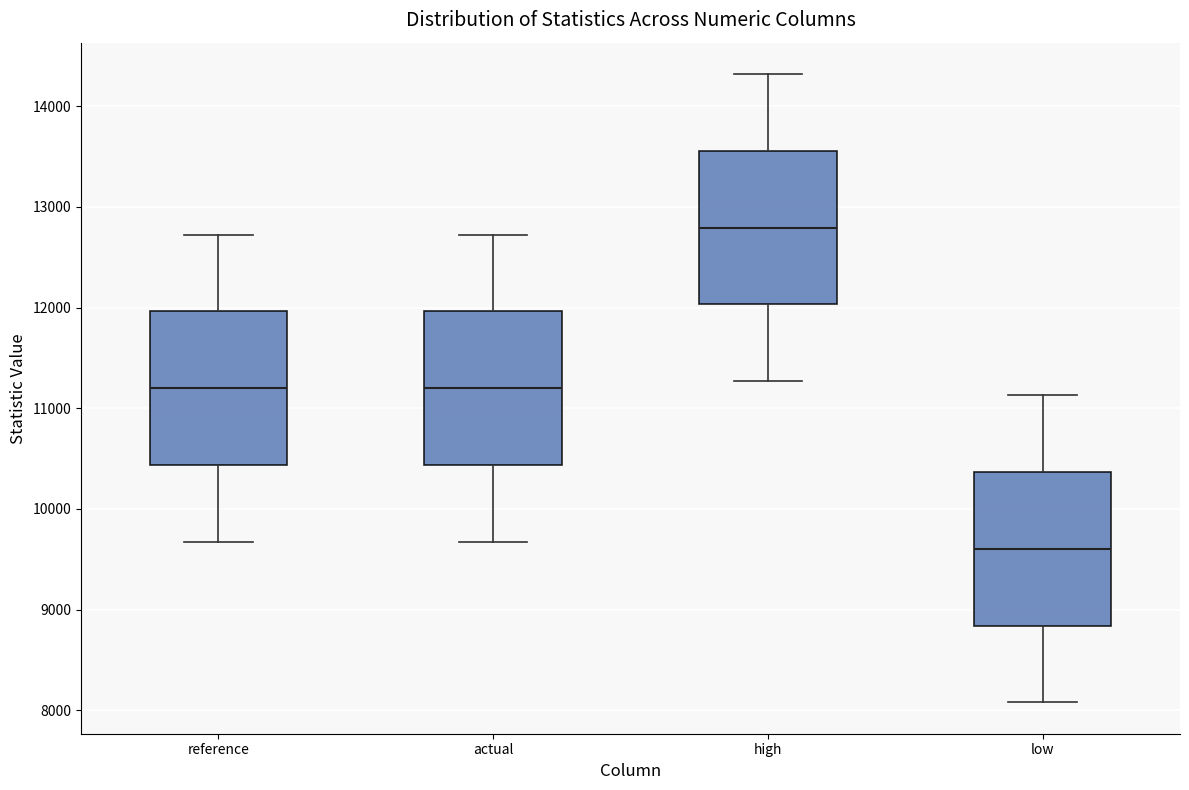

Reading left to right, transcribe this box plot: for each box, give where its median line is, the range the box spans, and where its two whiskers end, as read against the y-axis. The values are not printed on the chart, so give them approximately, as read against the axis.

reference: median 11200, box 10400 to 12000, whiskers 9700 to 12700
actual: median 11200, box 10400 to 12000, whiskers 9700 to 12700
high: median 12800, box 12000 to 13600, whiskers 11300 to 14300
low: median 9600, box 8800 to 10400, whiskers 8100 to 11100